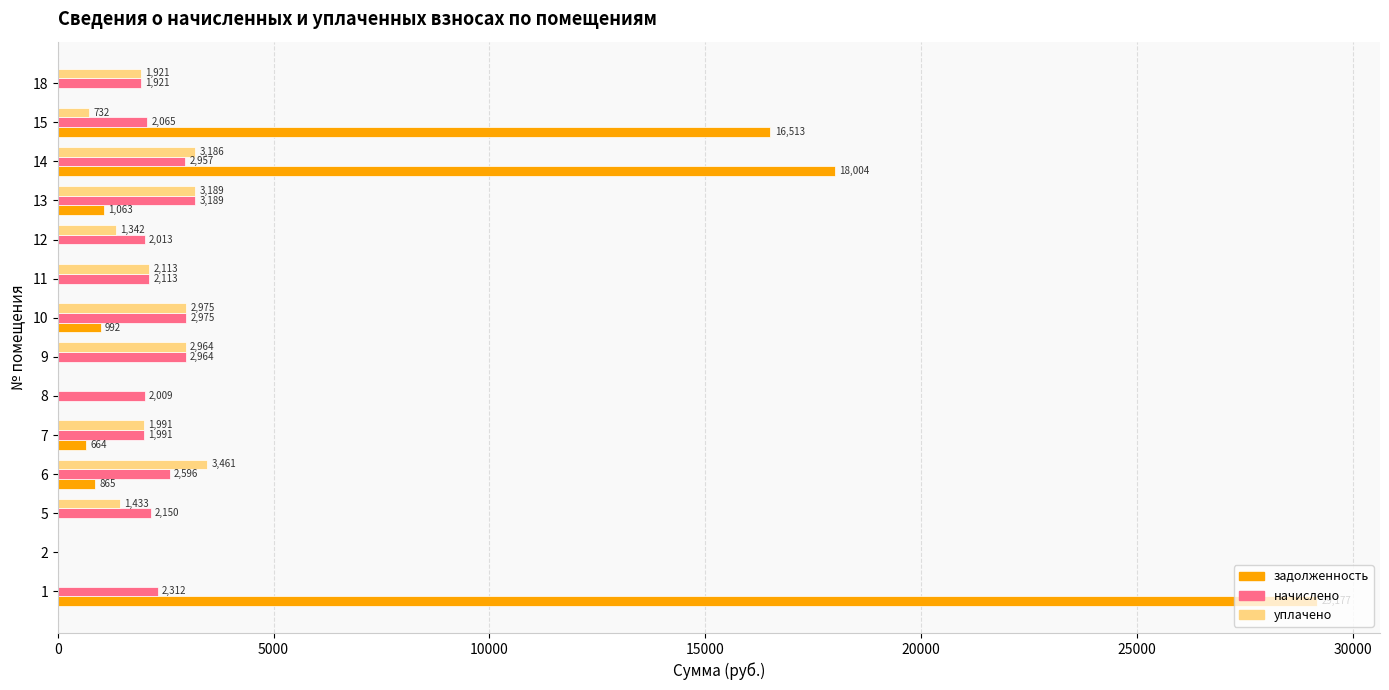

Is it true that начислено equals 813.6 at 12?

False